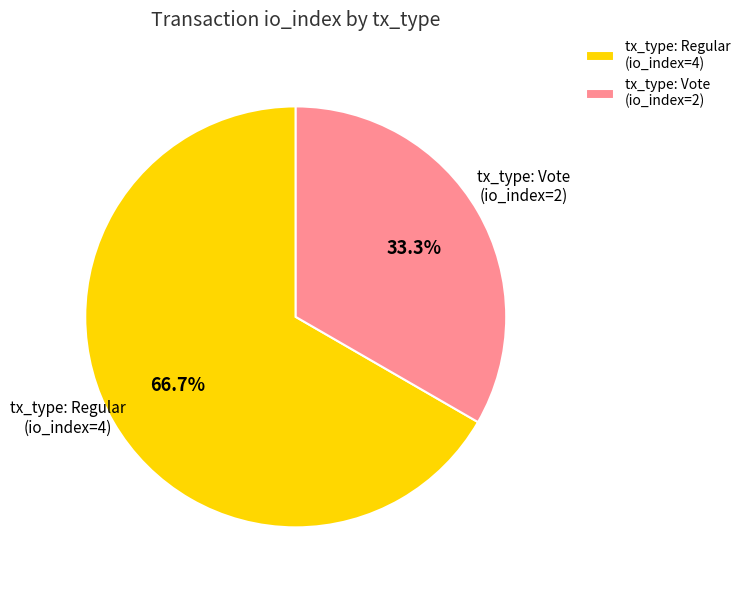

Do tx_type: Vote (io_index=2) and tx_type: Regular (io_index=4) together represent more than half of the pie?

Yes